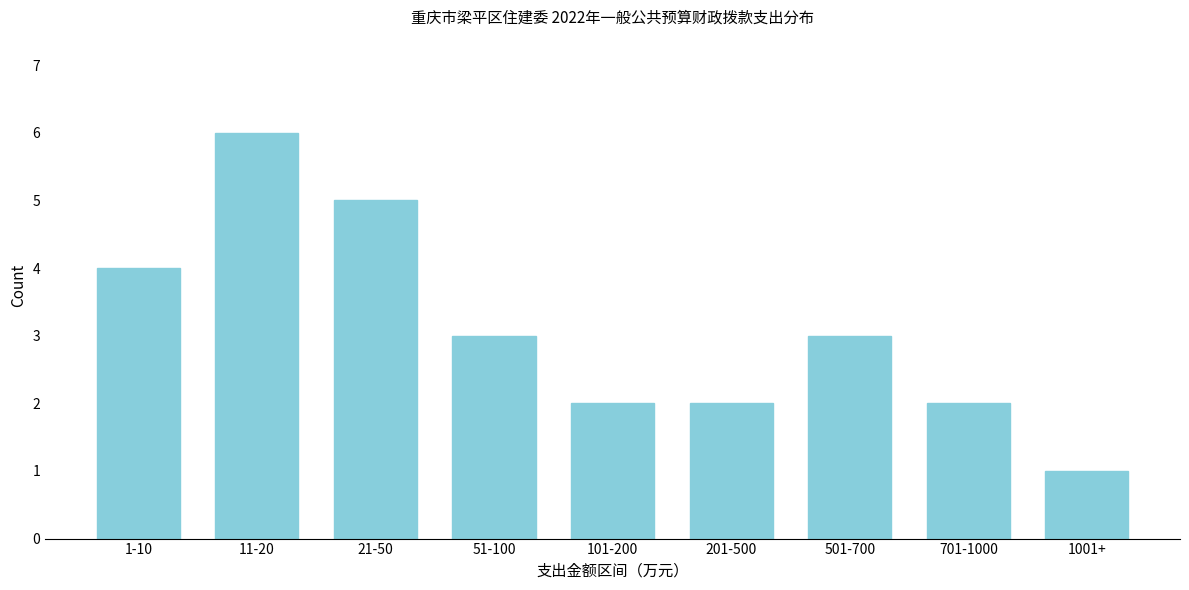

Reading right to left, what are all the values shown in this chart?

1001+=1	701-1000=2	501-700=3	201-500=2	101-200=2	51-100=3	21-50=5	11-20=6	1-10=4